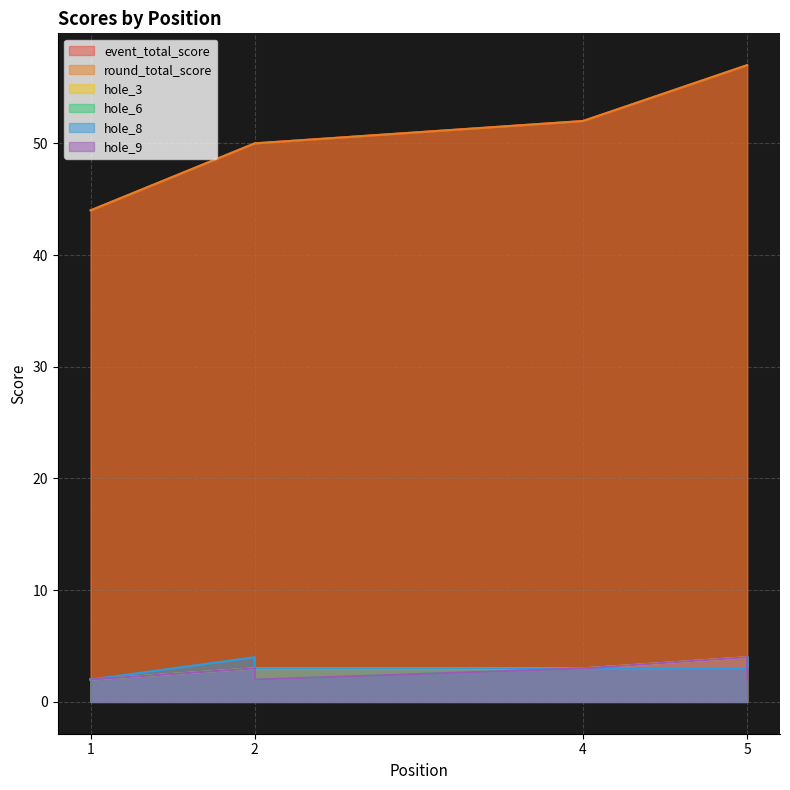

The hole_9 series shows 3 at 2. True or false?

True